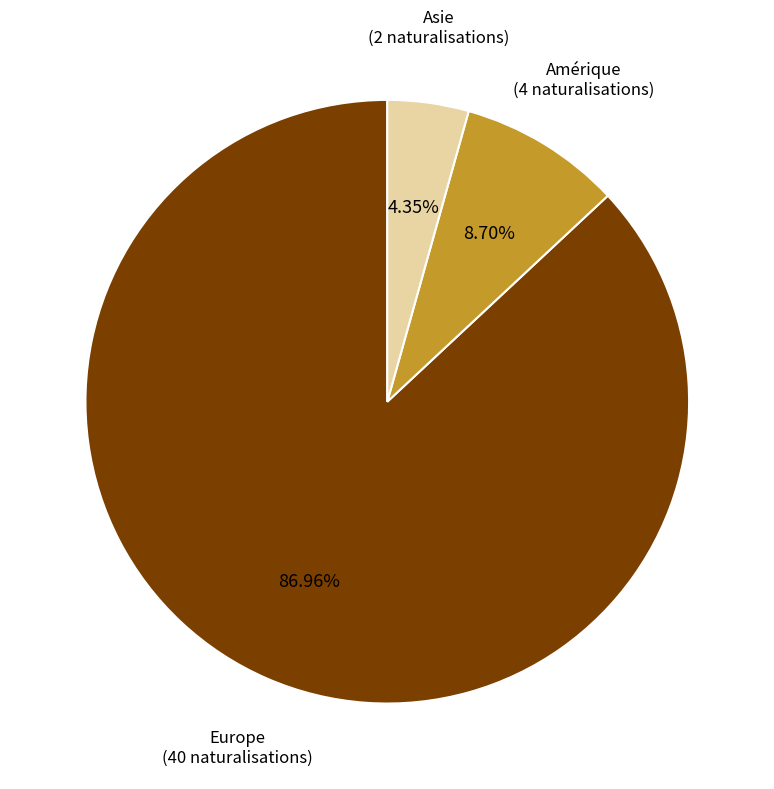

To the nearest percent, what is the average slice percentage?

33%